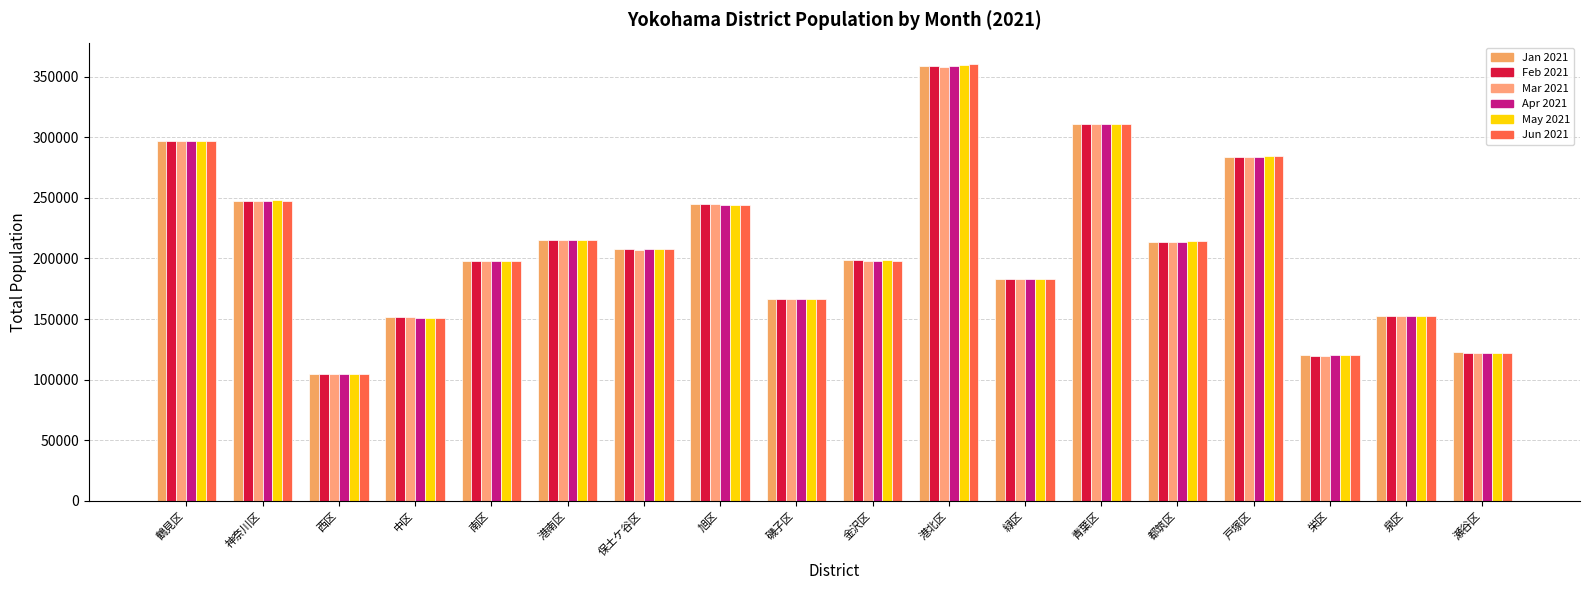

How many series are shown in this chart?

6